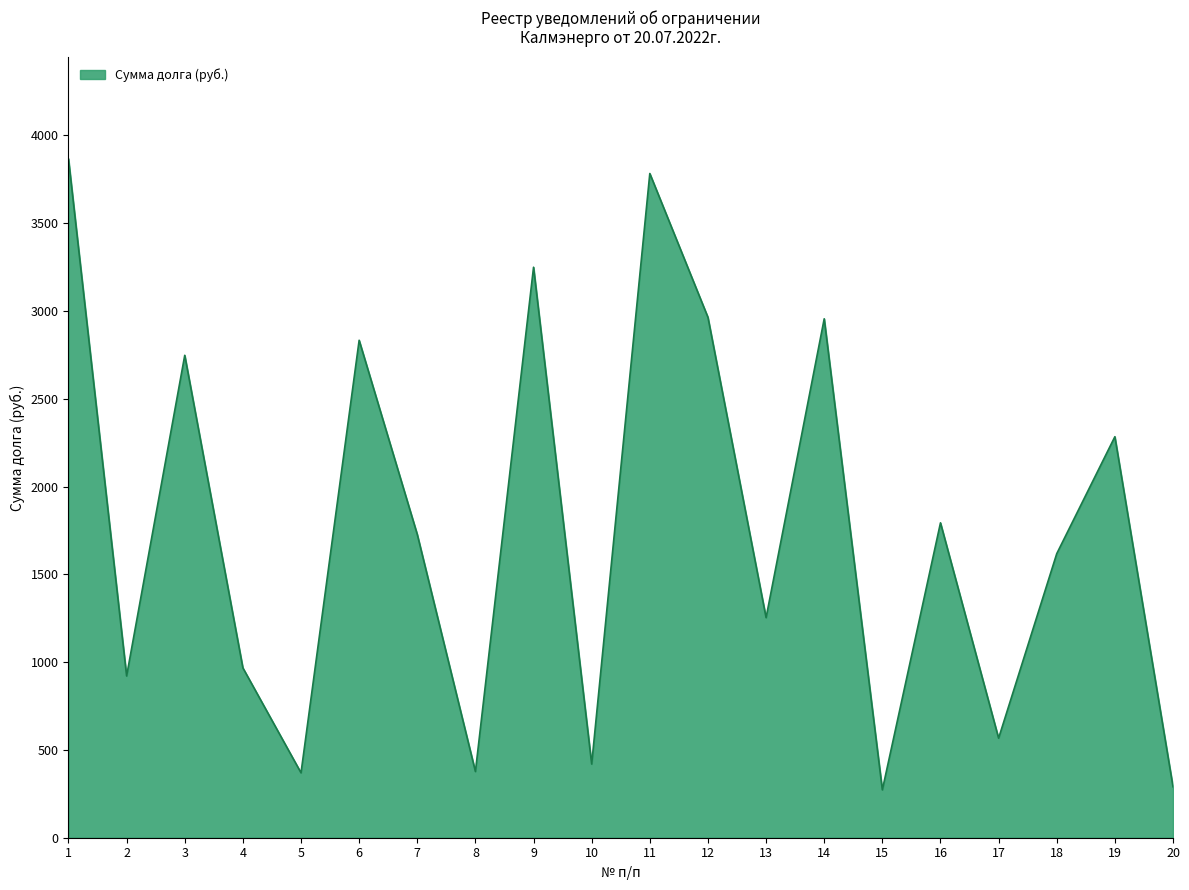

What is the smallest value displayed?

272.6